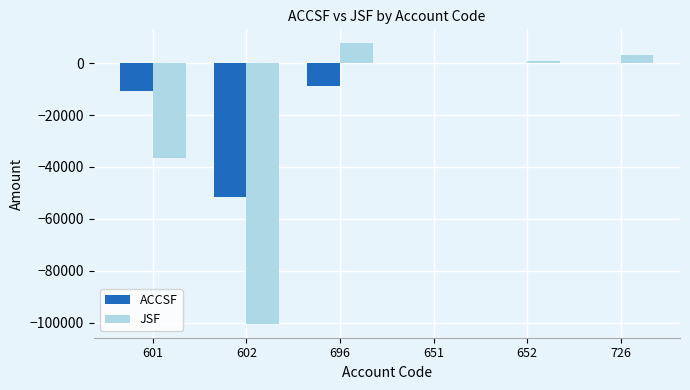

Which series has the largest total across all categories?

ACCSF